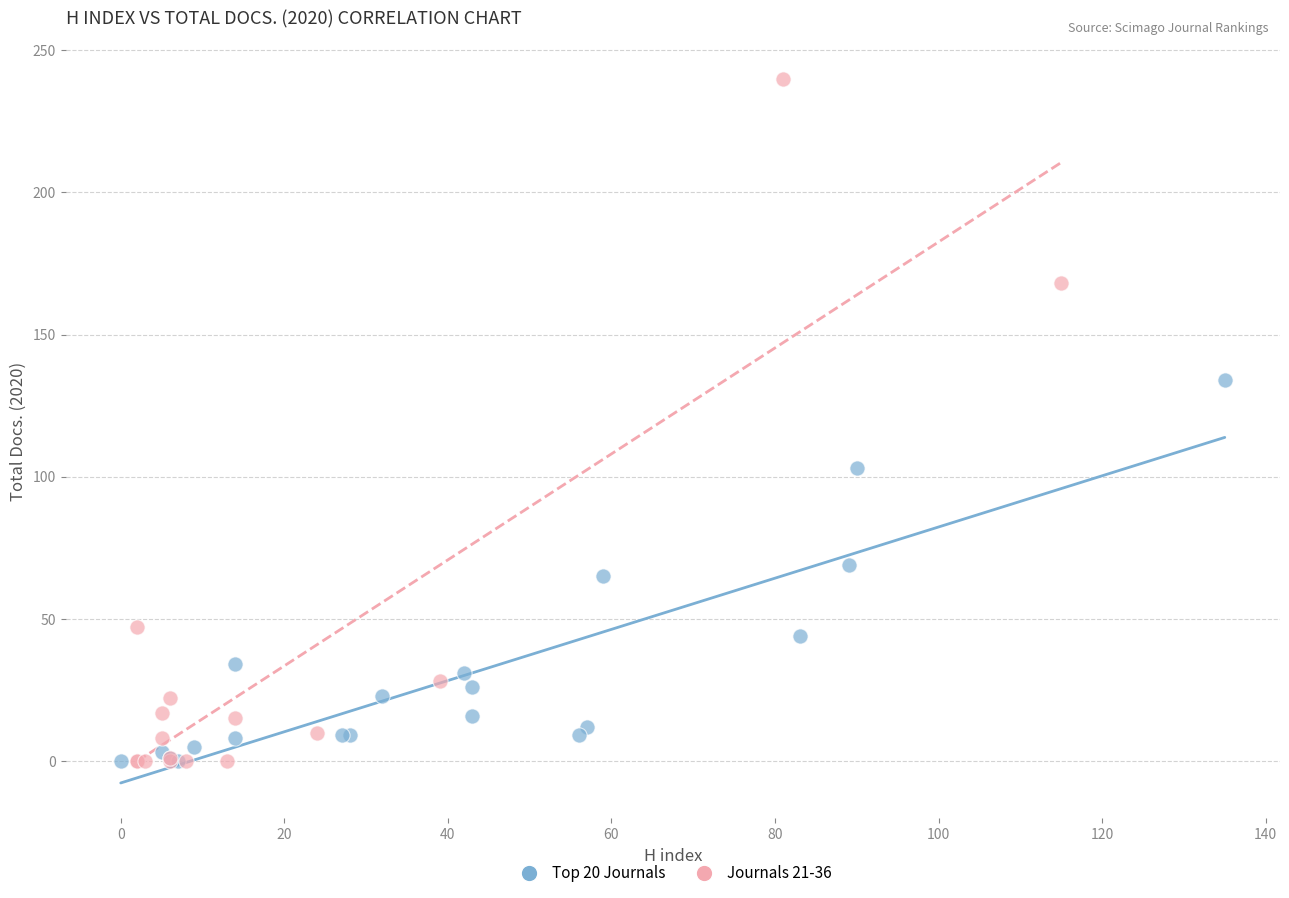

What are all the series names shown in the legend?

Top 20 Journals, Journals 21-36